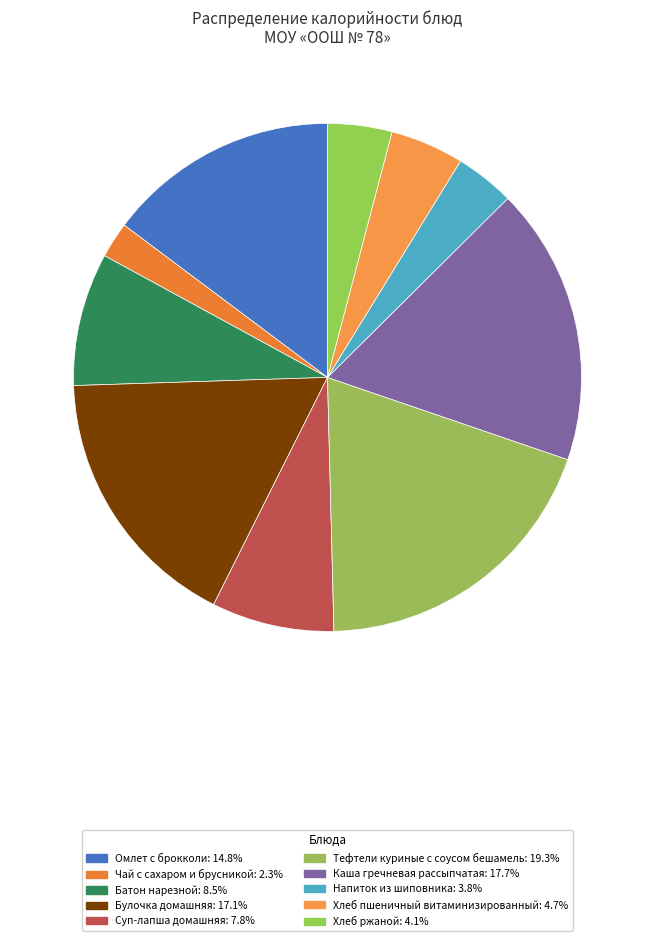

Count the number of slices in the pie.

10